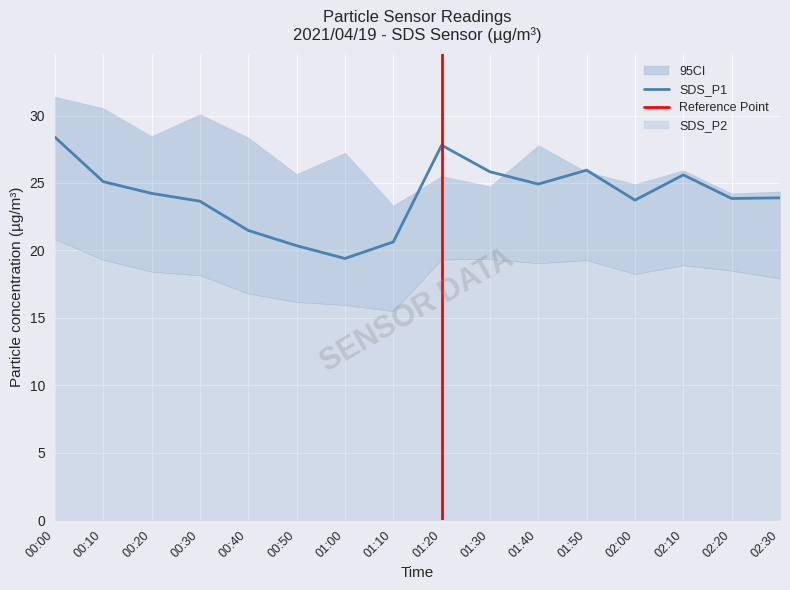

Where does the data first go above 24?

00:00